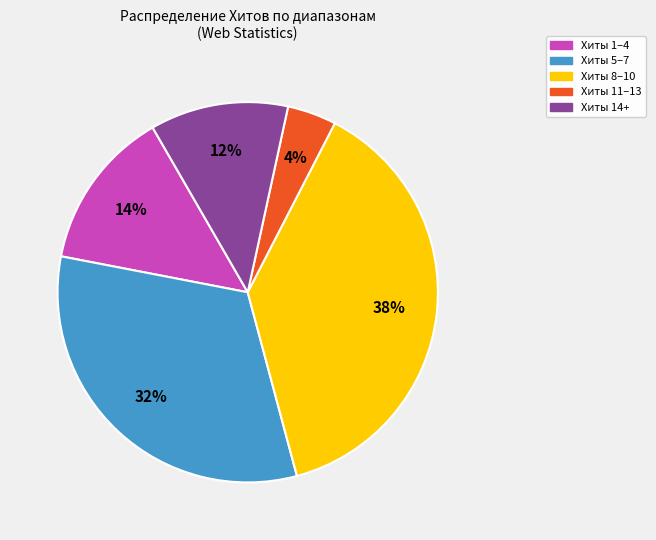

Which has a higher value, Хиты 8–10 or Хиты 11–13?

Хиты 8–10